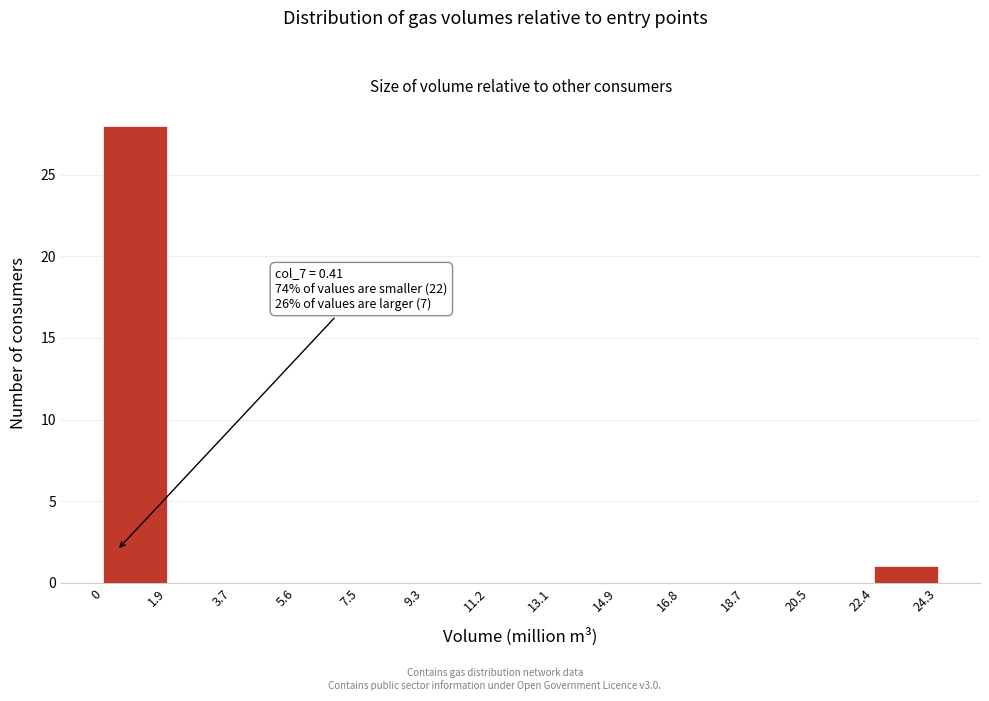

Over which range of the x-axis is the bar tallest?

0 to 1.9